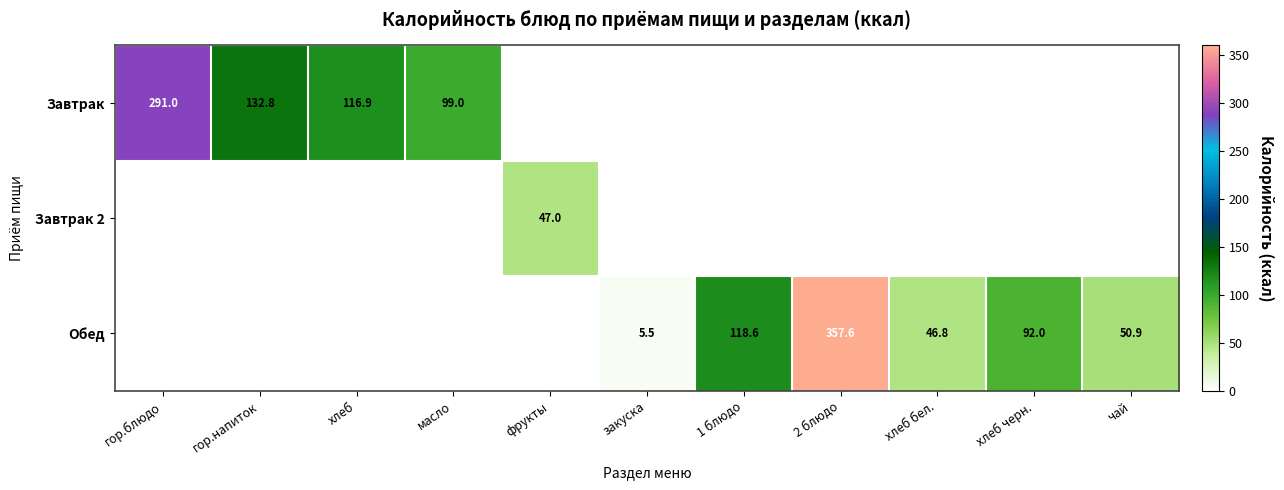

At which category is the sum across all series the highest?

2 блюдо